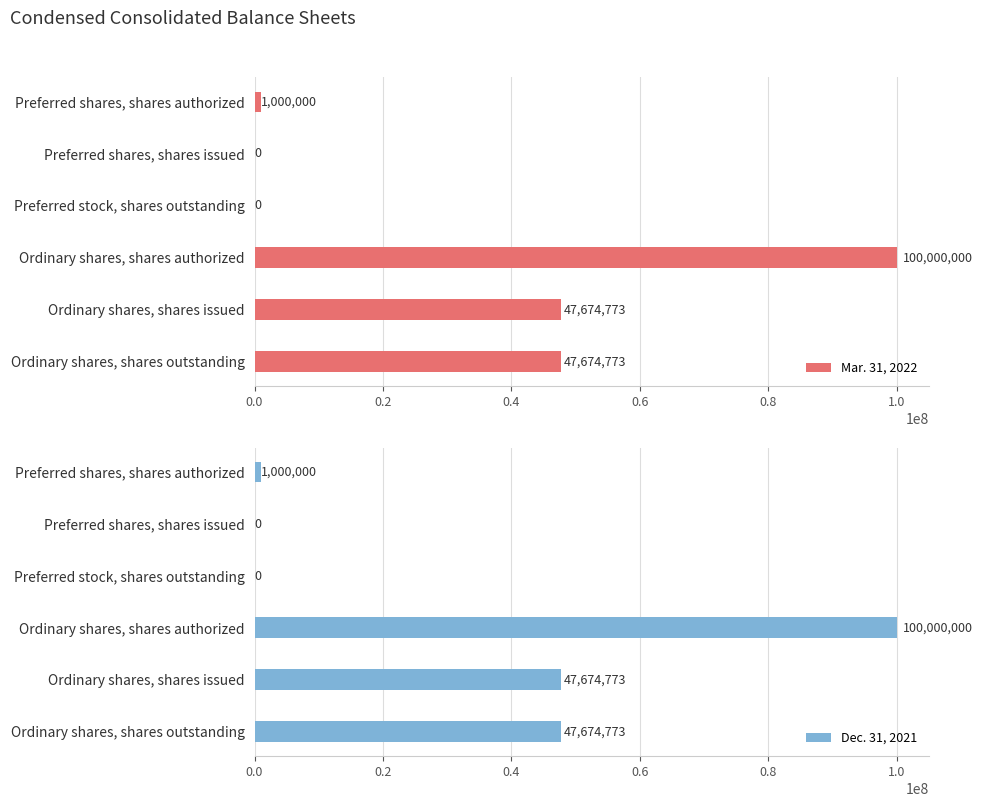

What are all the series names shown in the legend?

Mar. 31, 2022, Dec. 31, 2021